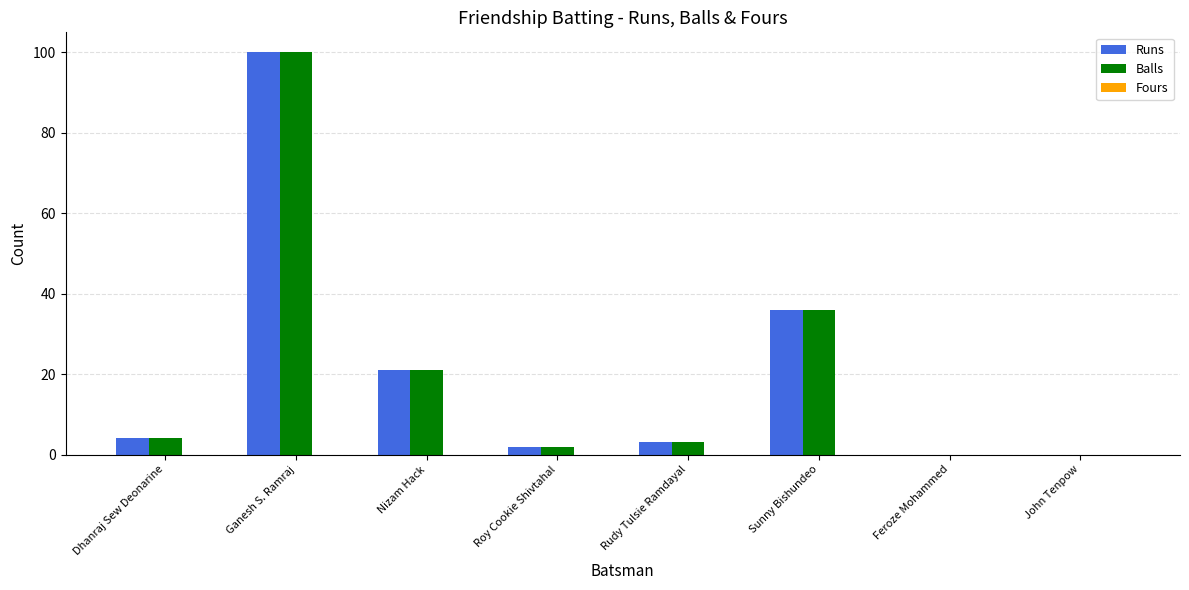

Are the bars horizontal?

No